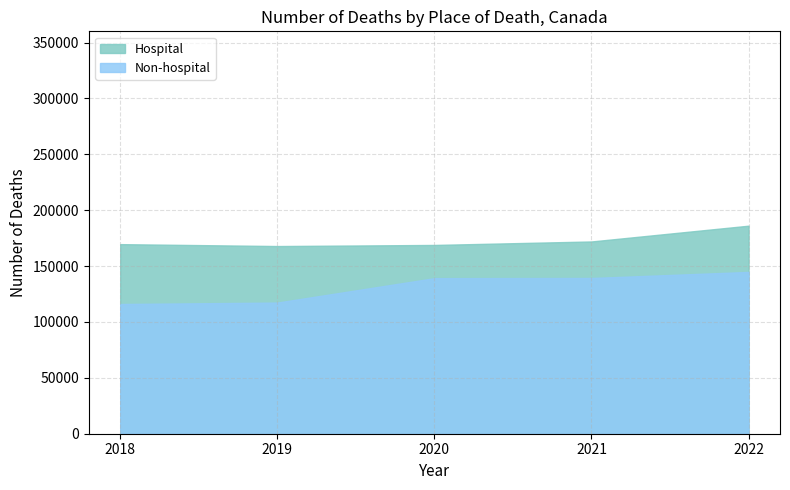

At how many categories does at least one series exceed 166124?

5